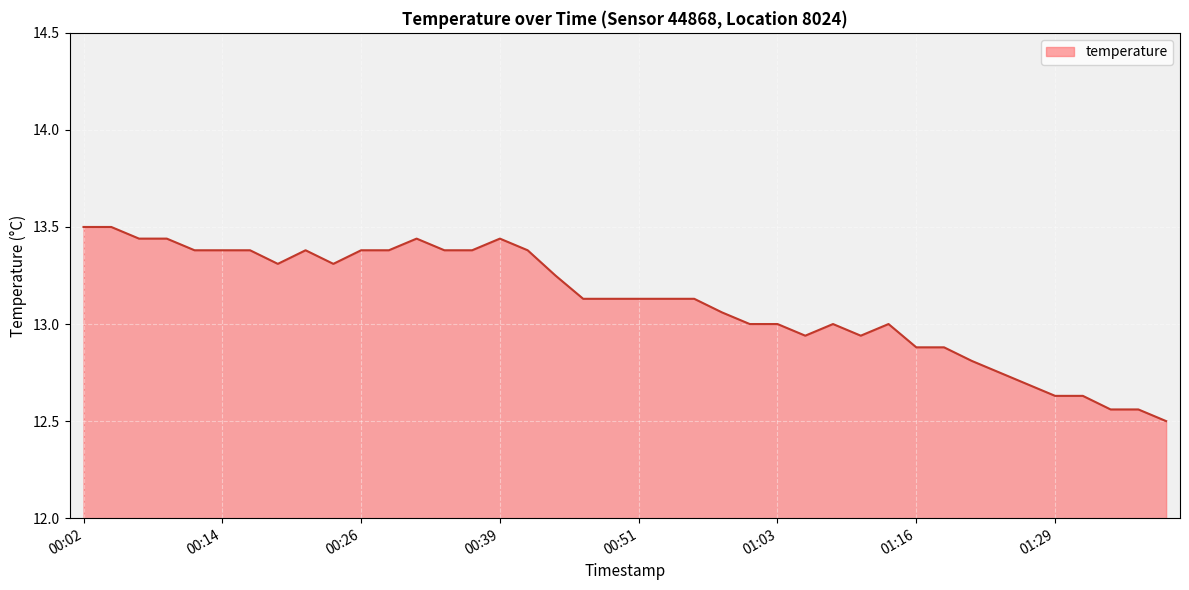

What is the smallest value displayed?

12.5